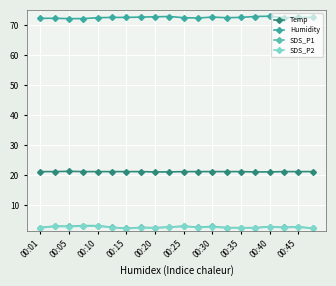

Which series has the largest total across all categories?

Humidity